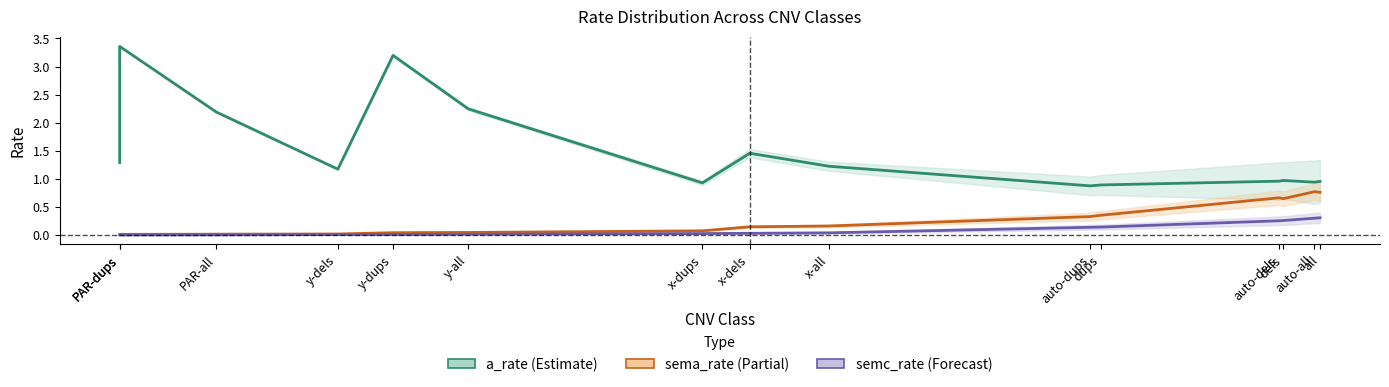

True or false: semc_rate (Forecast) has a value of 0.0 at PAR-dups.

False